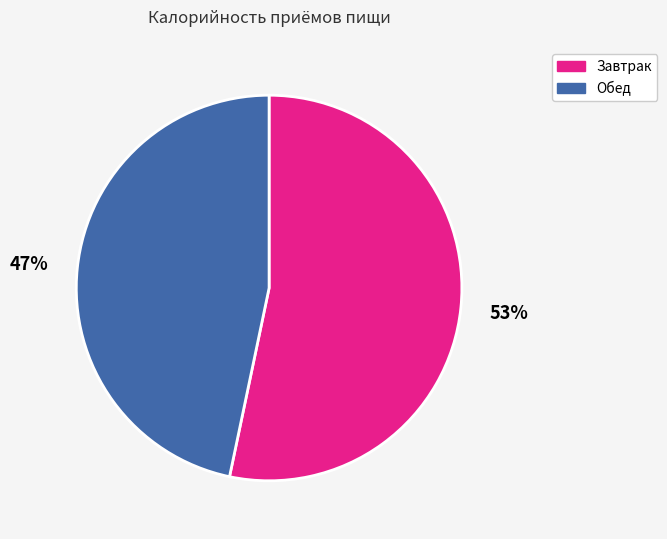

Is it true that Обед is 39% of the pie?

False